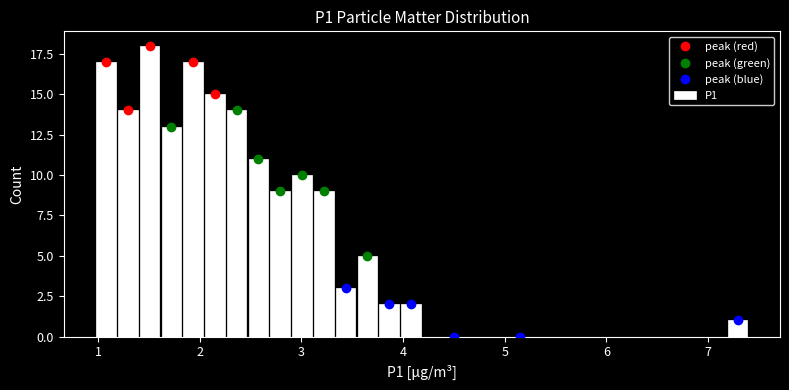

Read against the x-axis, roughly where is the centre of the tallest bar?

1.5